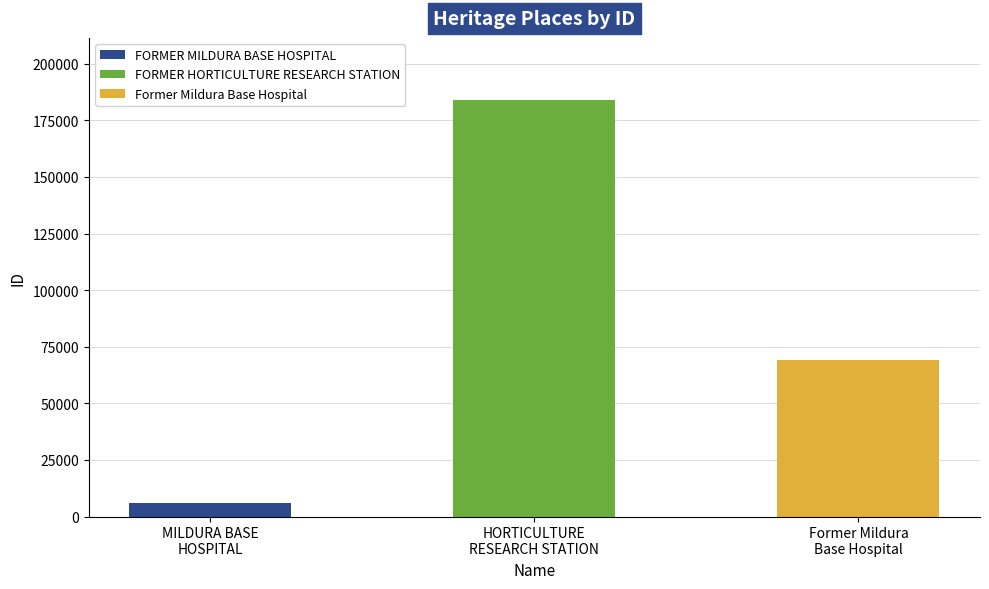

Which has a higher value, FORMER MILDURA BASE HOSPITAL or FORMER HORTICULTURE RESEARCH STATION?

FORMER HORTICULTURE RESEARCH STATION